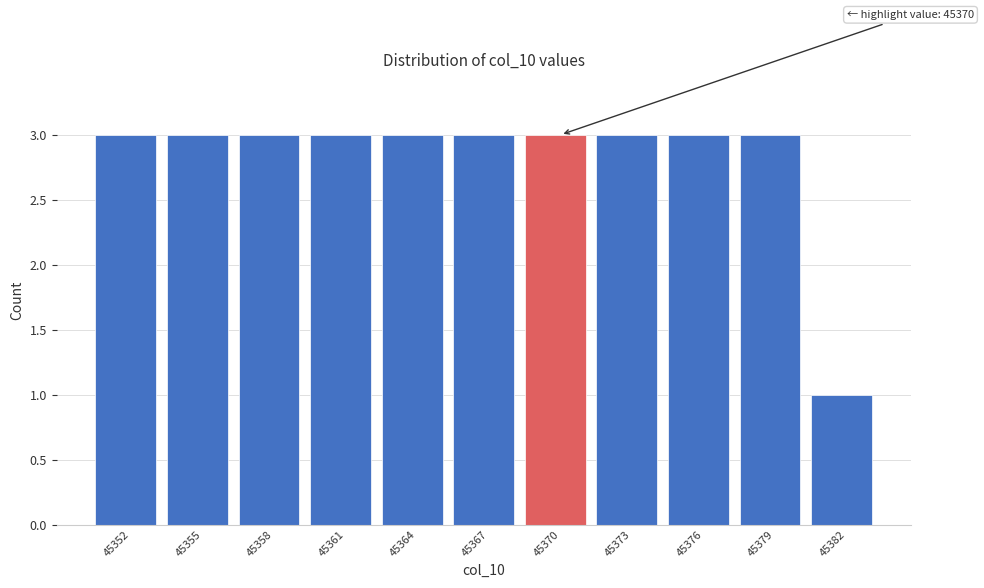

Reading left to right, list all the values displayed in this chart.

45352=3	45355=3	45358=3	45361=3	45364=3	45367=3	45370=3	45373=3	45376=3	45379=3	45382=1